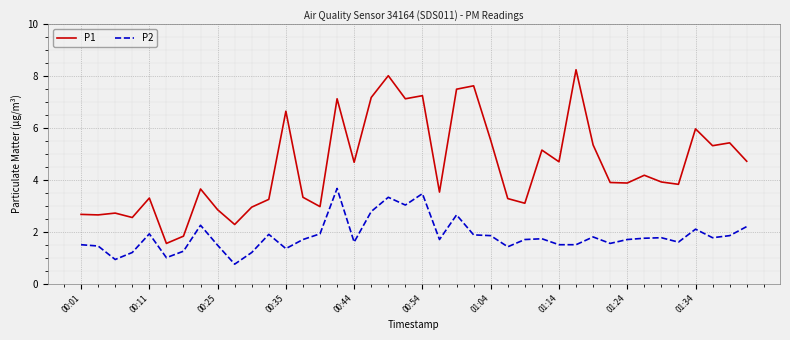

What is the lowest value of the P2 series?

0.8